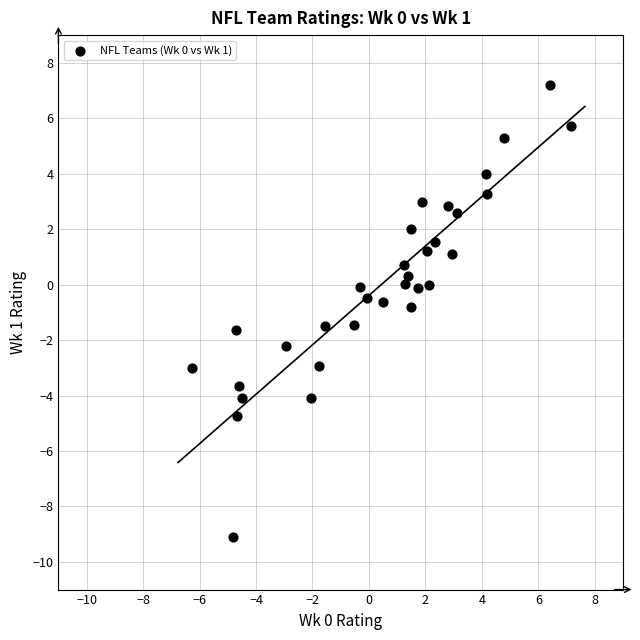

What is the range of X values (max minus min)?

13.4